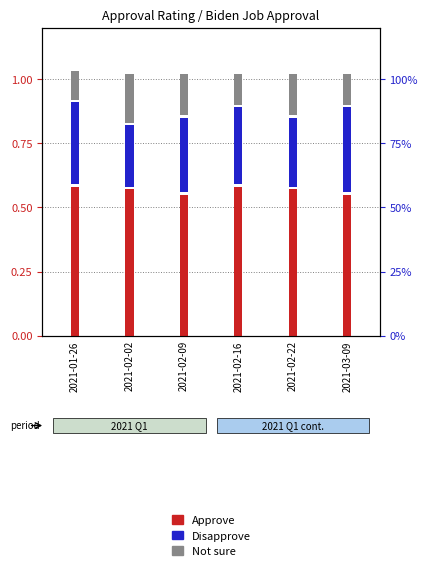

What position from the left is 2021-02-22?

5